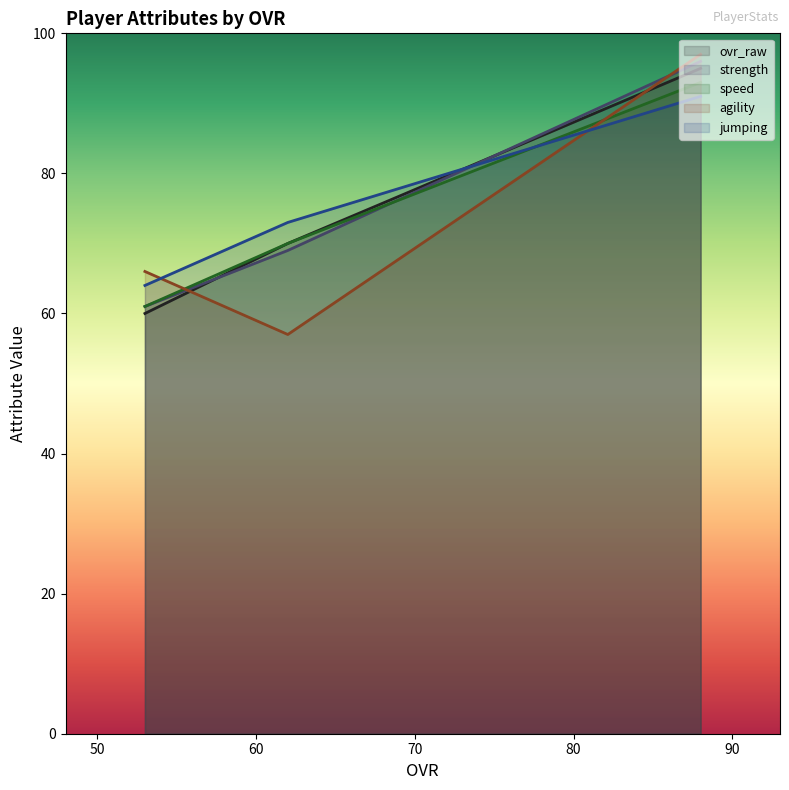

What is the difference between the second highest and minimum values in the speed series?

9